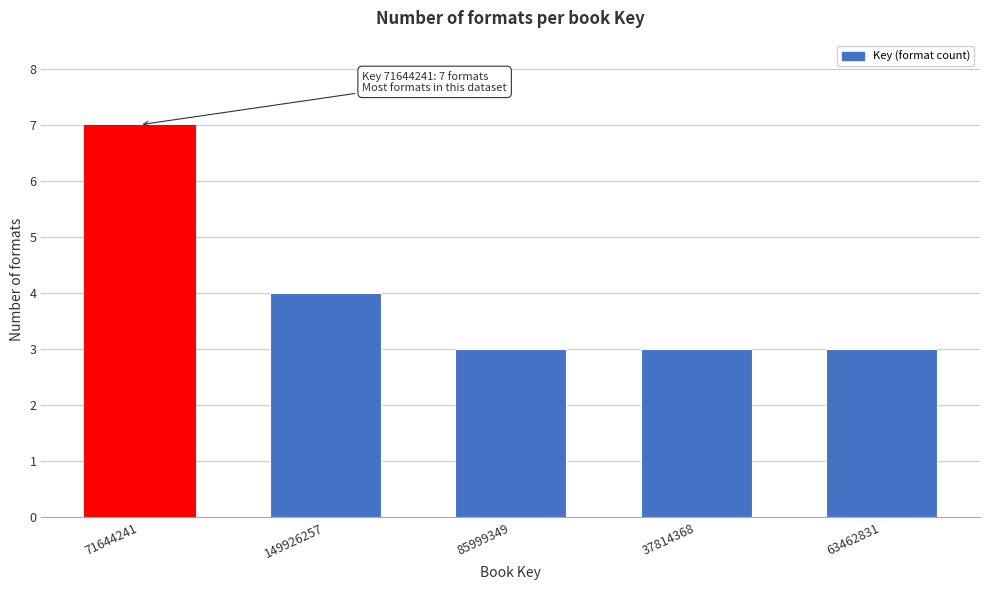

Reading right to left, extract all data points from this chart.

3	3	3	4	7